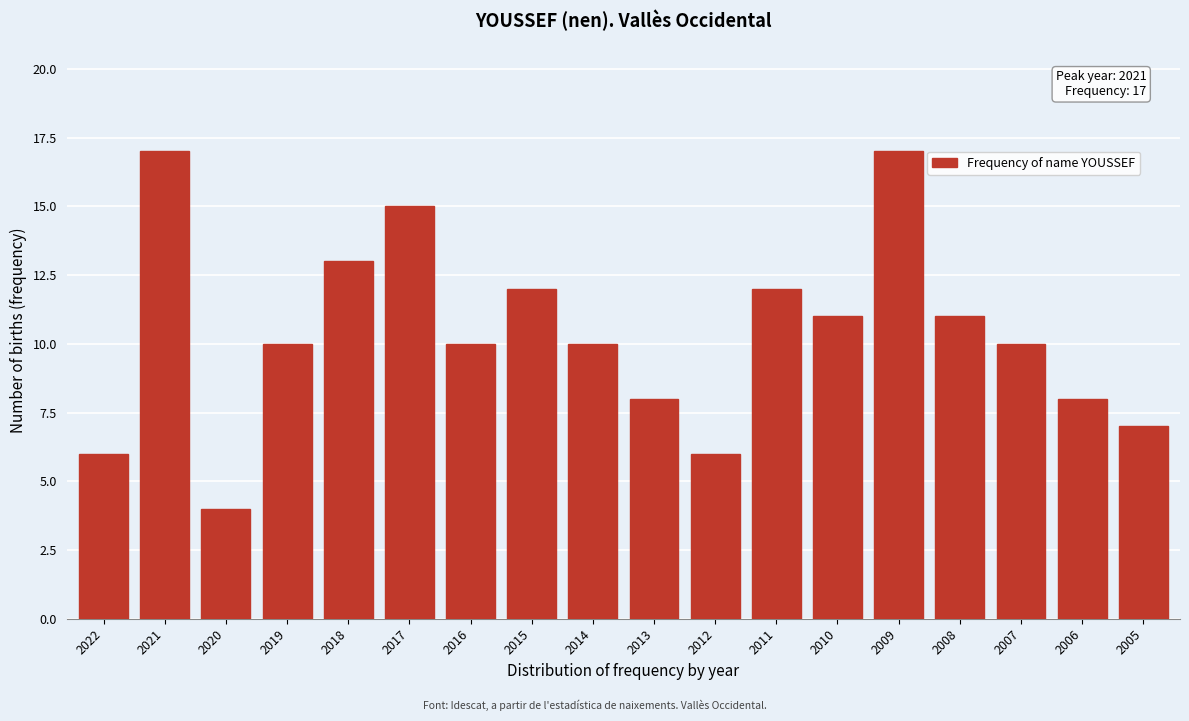

Reading left to right, what are all the values shown in this chart?

6	17	4	10	13	15	10	12	10	8	6	12	11	17	11	10	8	7